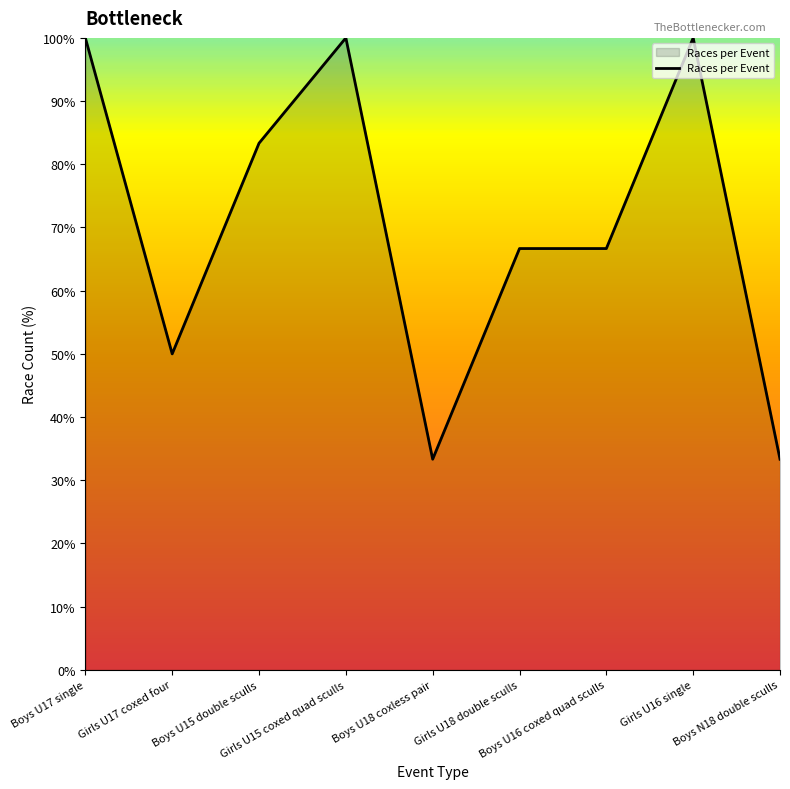

What position from the left is Girls U15 coxed quad sculls?

4